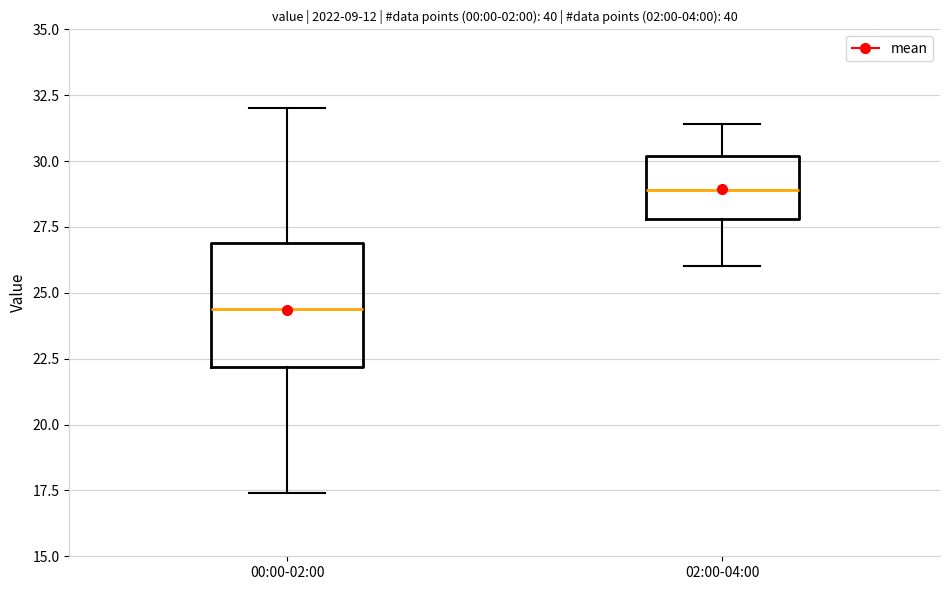

Which box's median line is the highest?

02:00-04:00